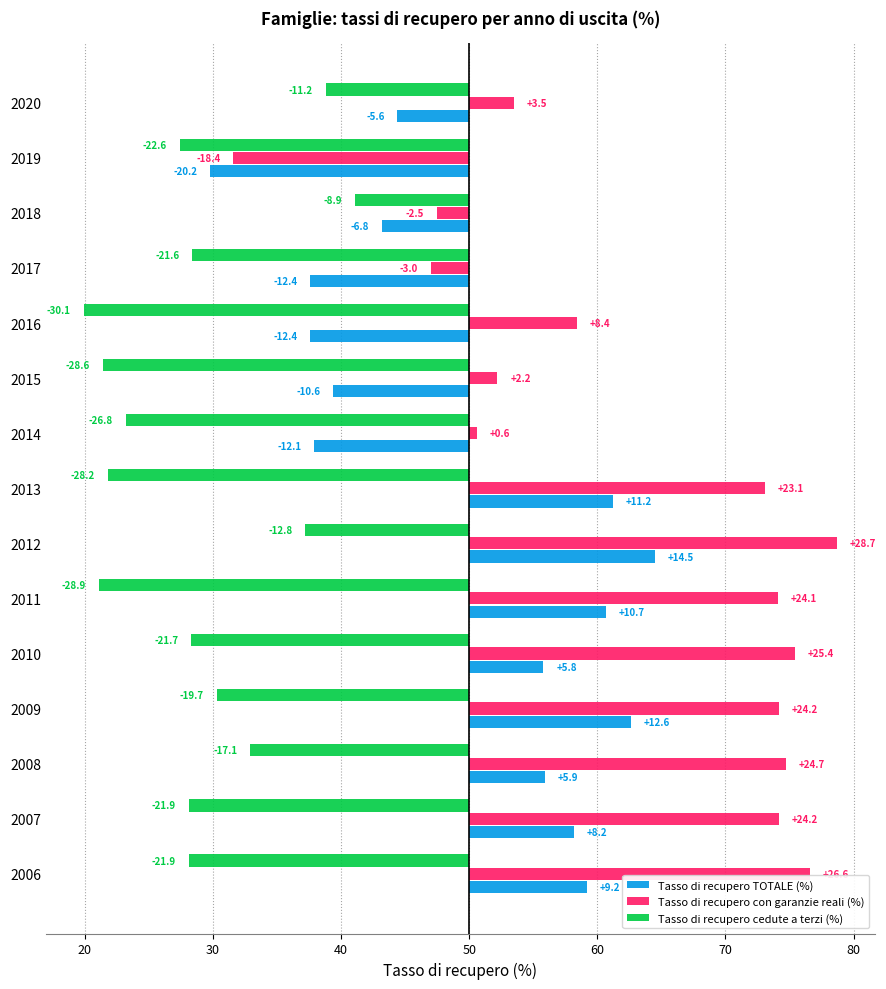

What is the highest value of the Tasso di recupero cedute a terzi (%) series?

-8.9